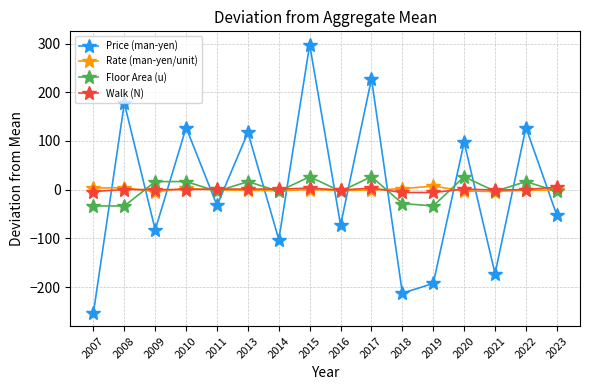

True or false: Floor Area (u) has more than 1 points higher than both neighbors.

True